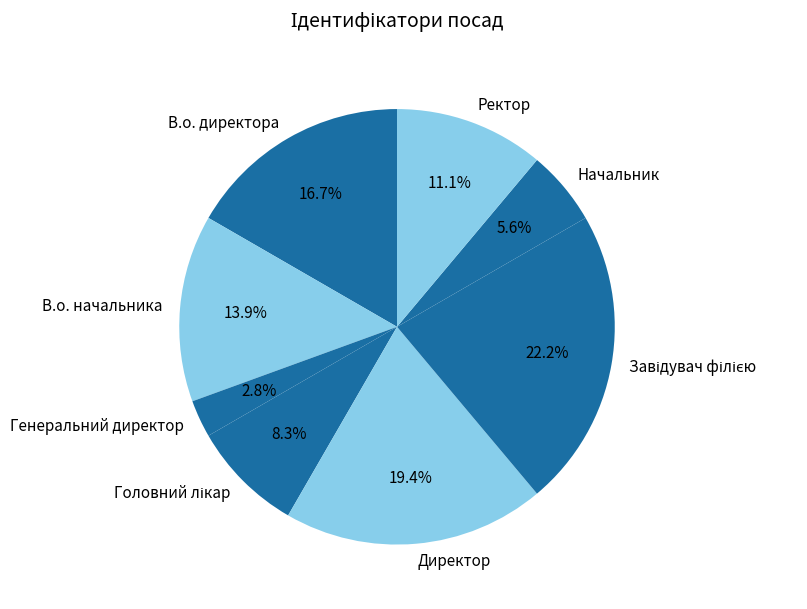

Is there a majority slice in this chart?

No